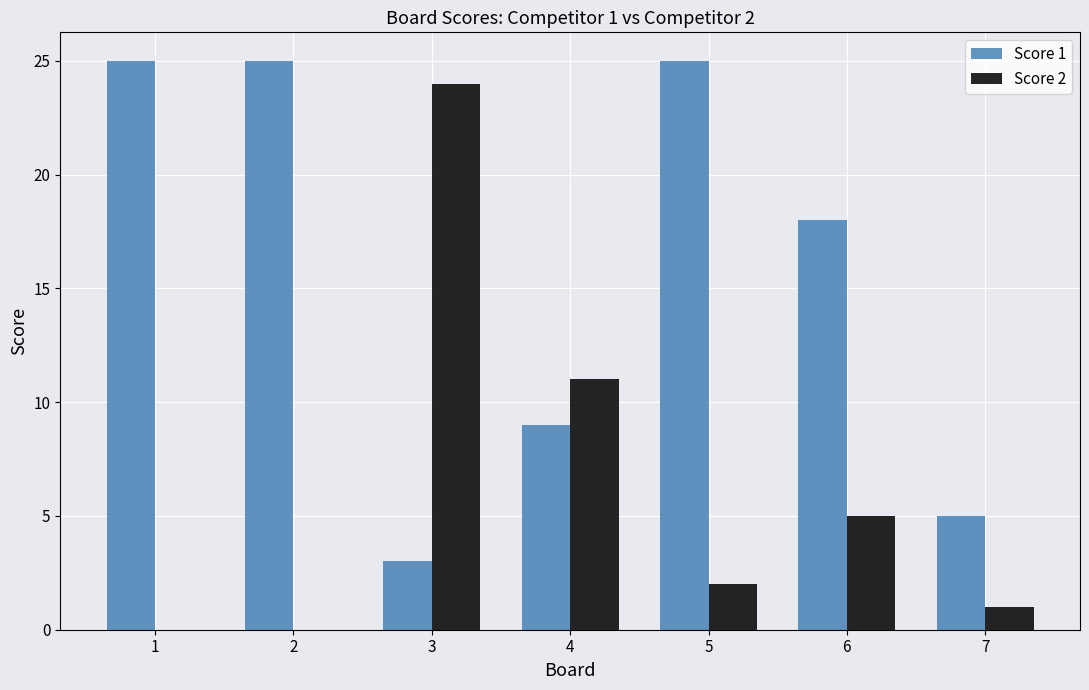

Is the value of Score 1 at 1 greater than the value of Score 2 at 3?

Yes